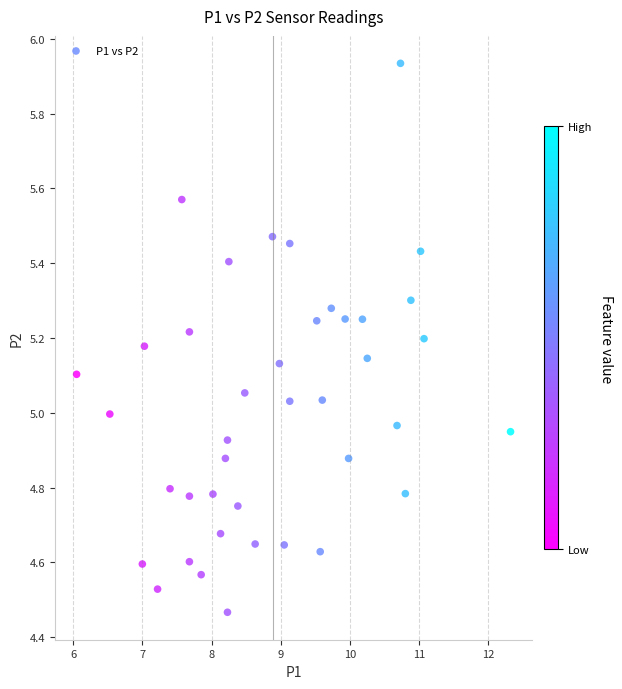

What is the range of X values (max minus min)?

6.3